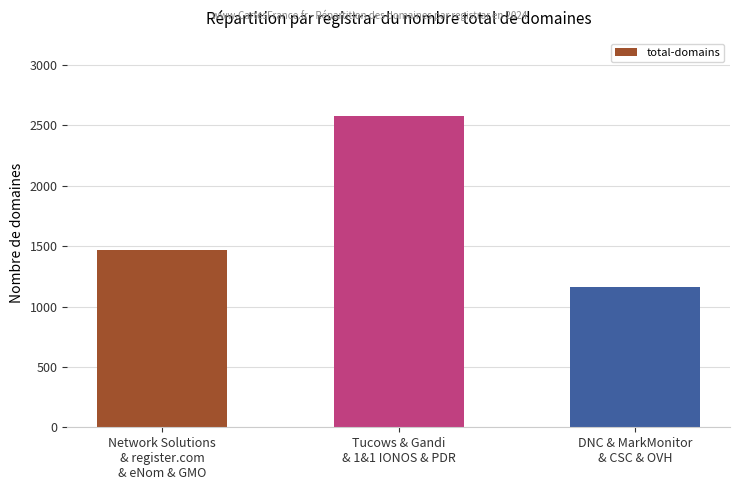

Which category has the lowest value across all series?

DNC & MarkMonitor
& CSC & OVH